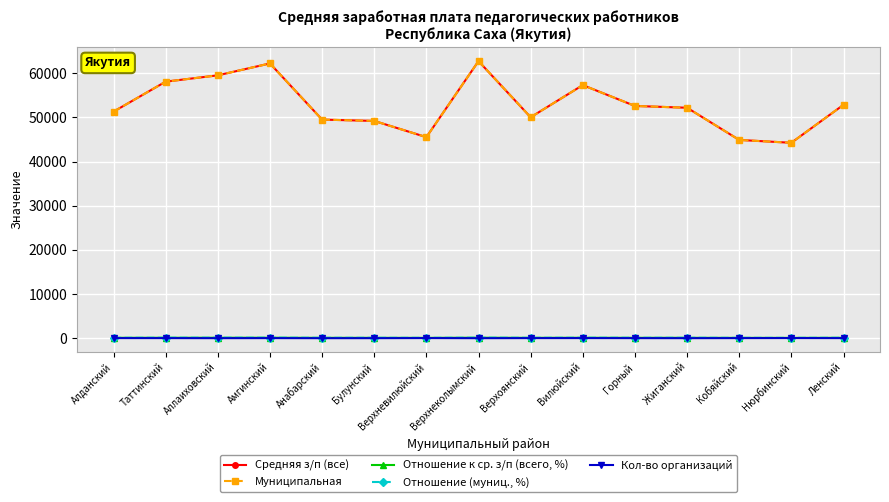

Is this an area chart (filled region under the line)?

No